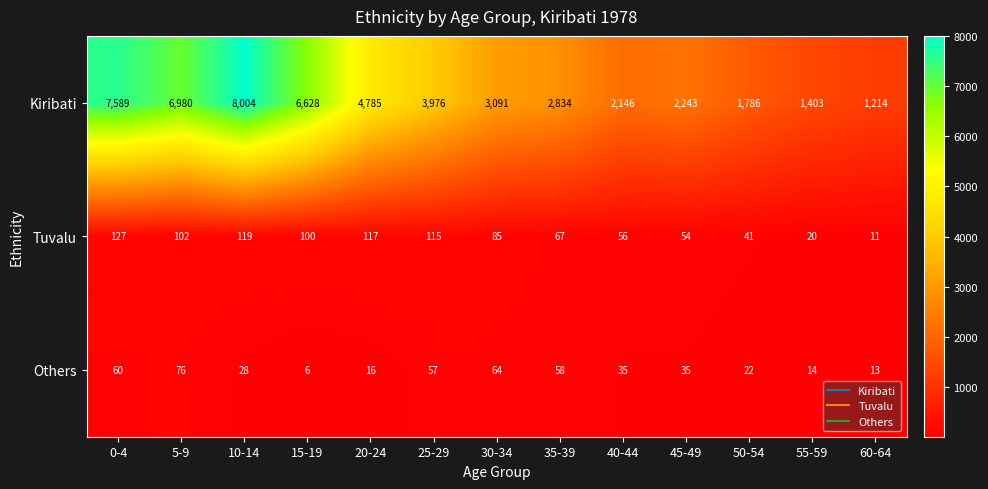

The value of Kiribati at 45-49 is 3696. True or false?

False